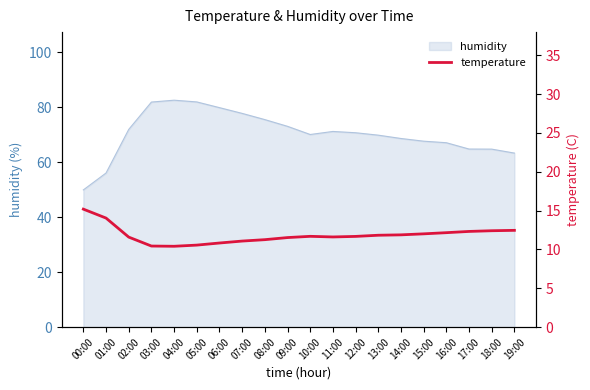

True or false: humidity has a value of 82.6 at 04:00.

True